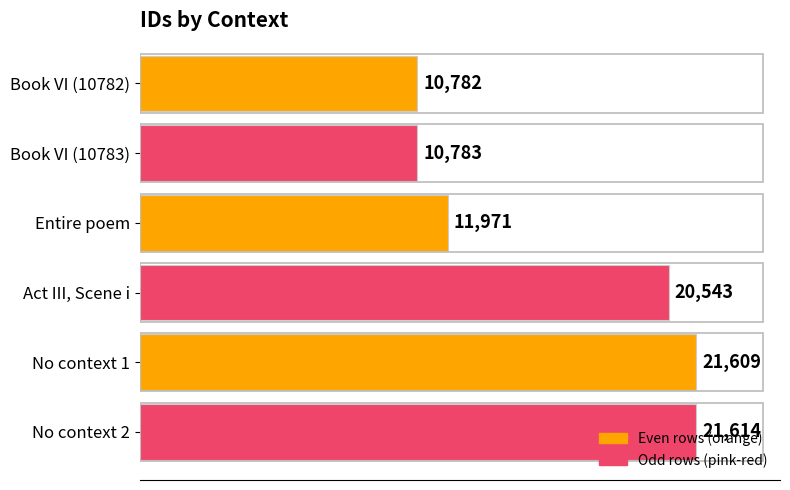

What is the ratio of the value at No context 2 to the value at Book VI (10783)?

2.0